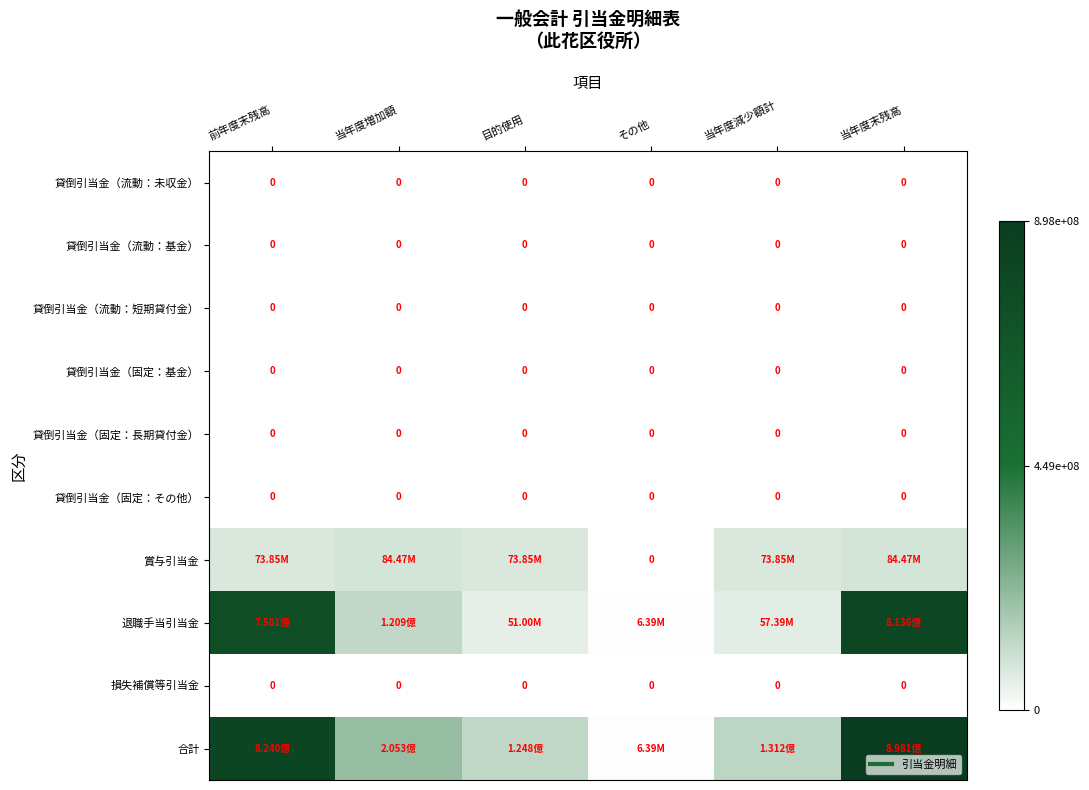

How many categories are shown in the chart?

6